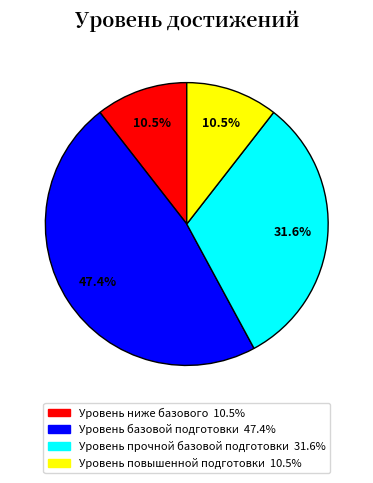

How many segments does this pie chart have?

4